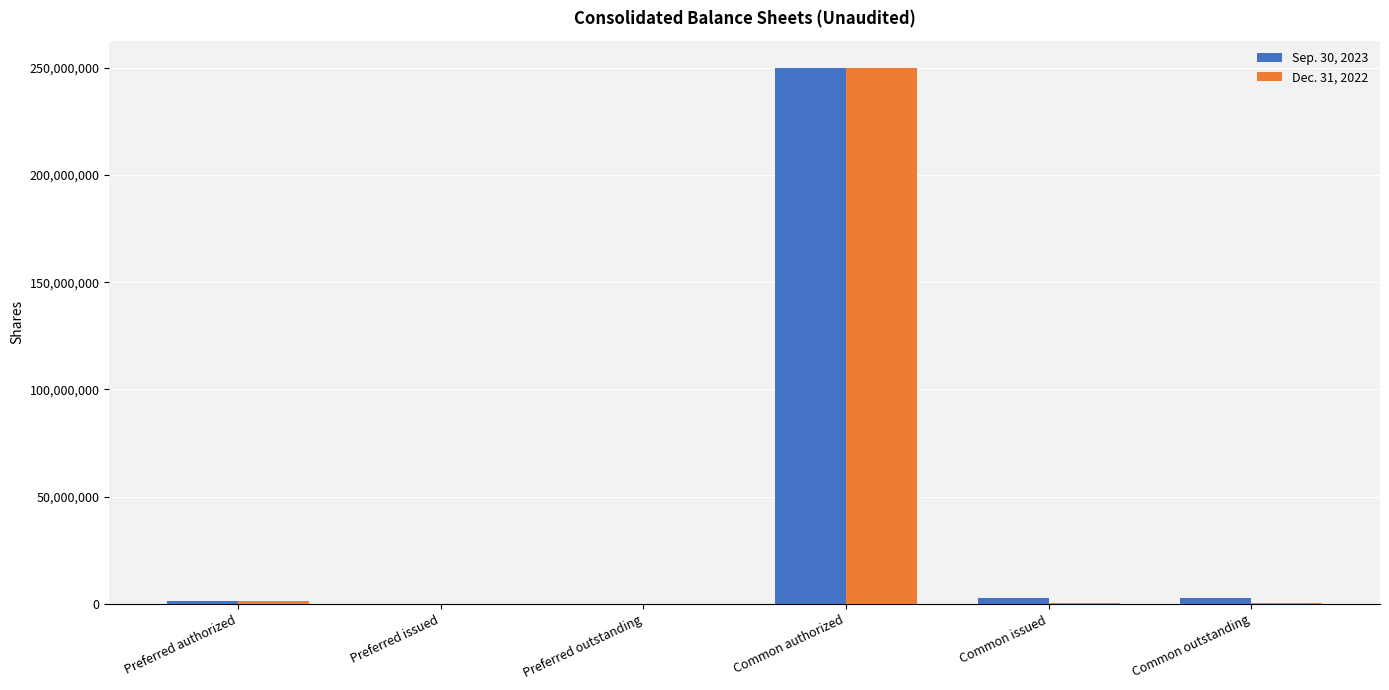

Is the value of Dec. 31, 2022 at Common authorized greater than the value of Sep. 30, 2023 at Preferred outstanding?

Yes